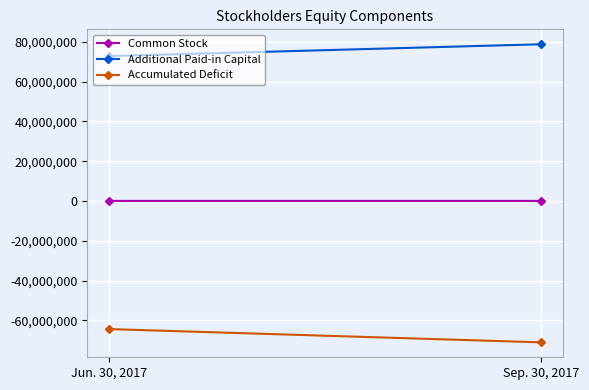

What is the sum of the Common Stock values at Sep. 30, 2017 and Jun. 30, 2017?

102960